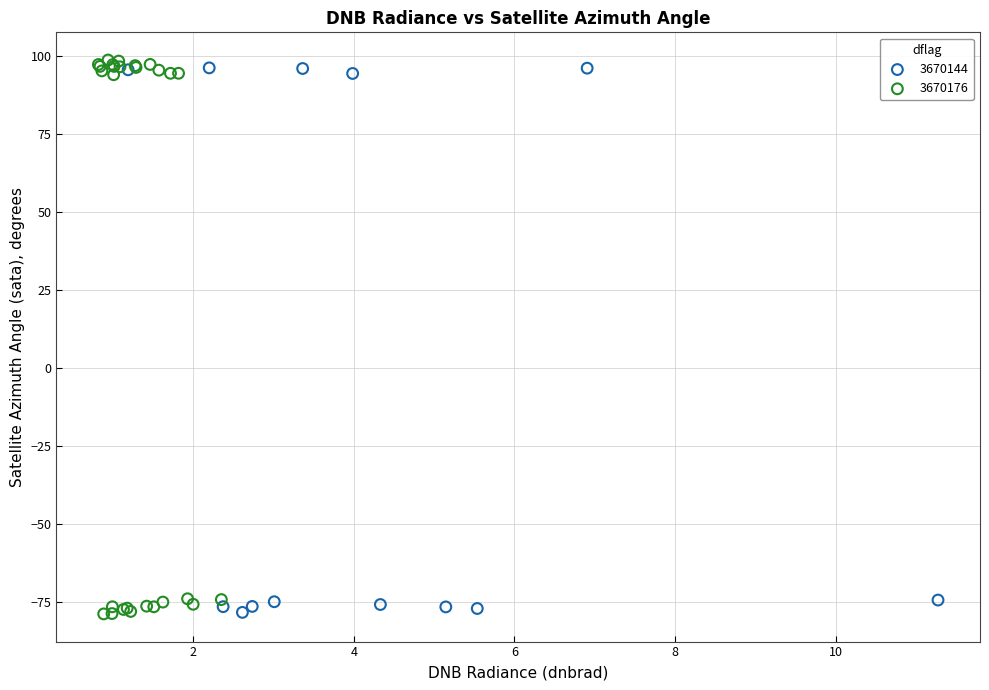

What are all the series names shown in the legend?

3670144, 3670176